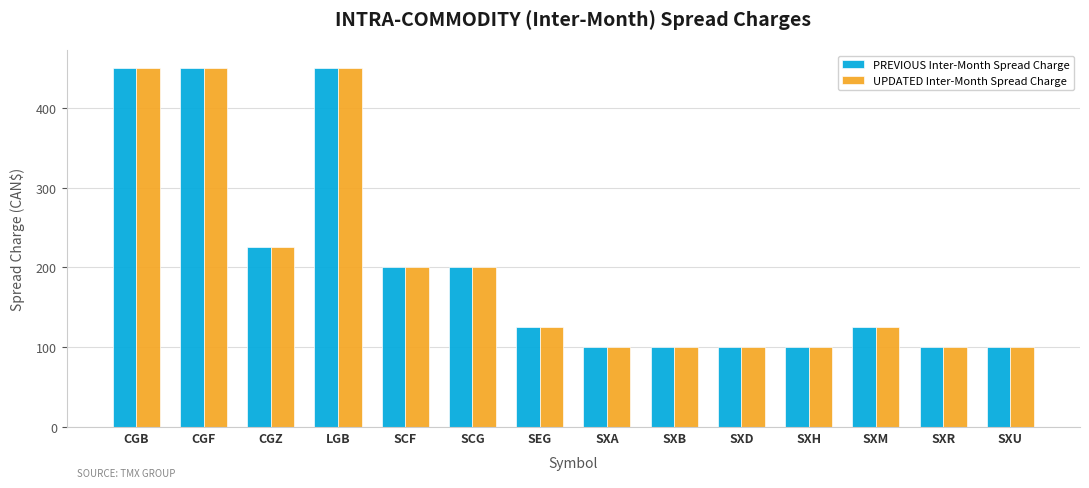

Is it true that PREVIOUS Inter-Month Spread Charge equals 450 at CGB?

True